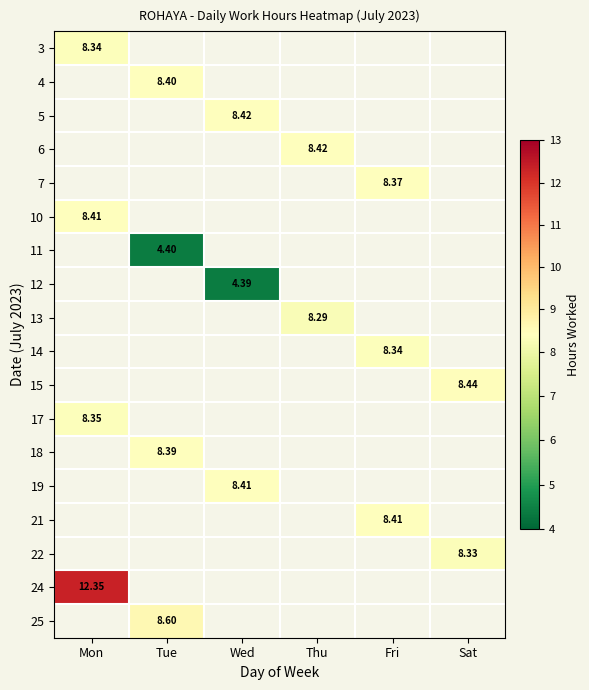

How many categories are shown in the chart?

6